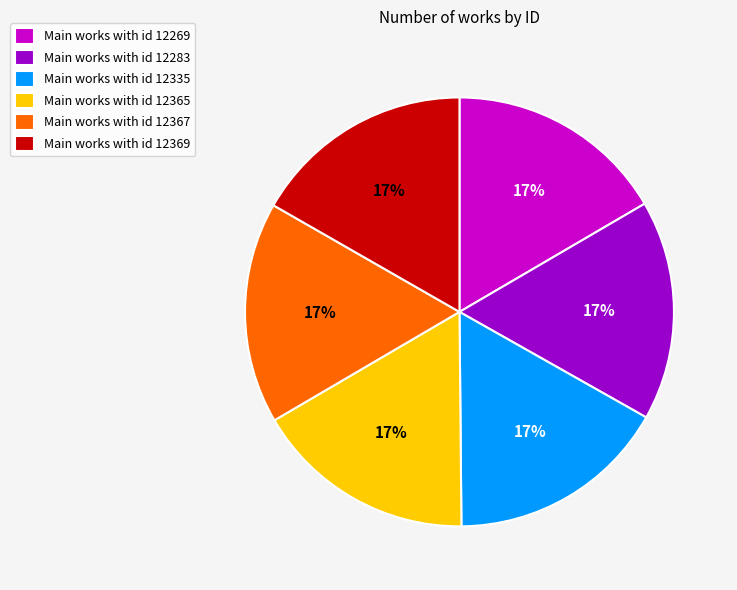

What percentage is the Main works with id 12269 slice, to the nearest percent?

17%